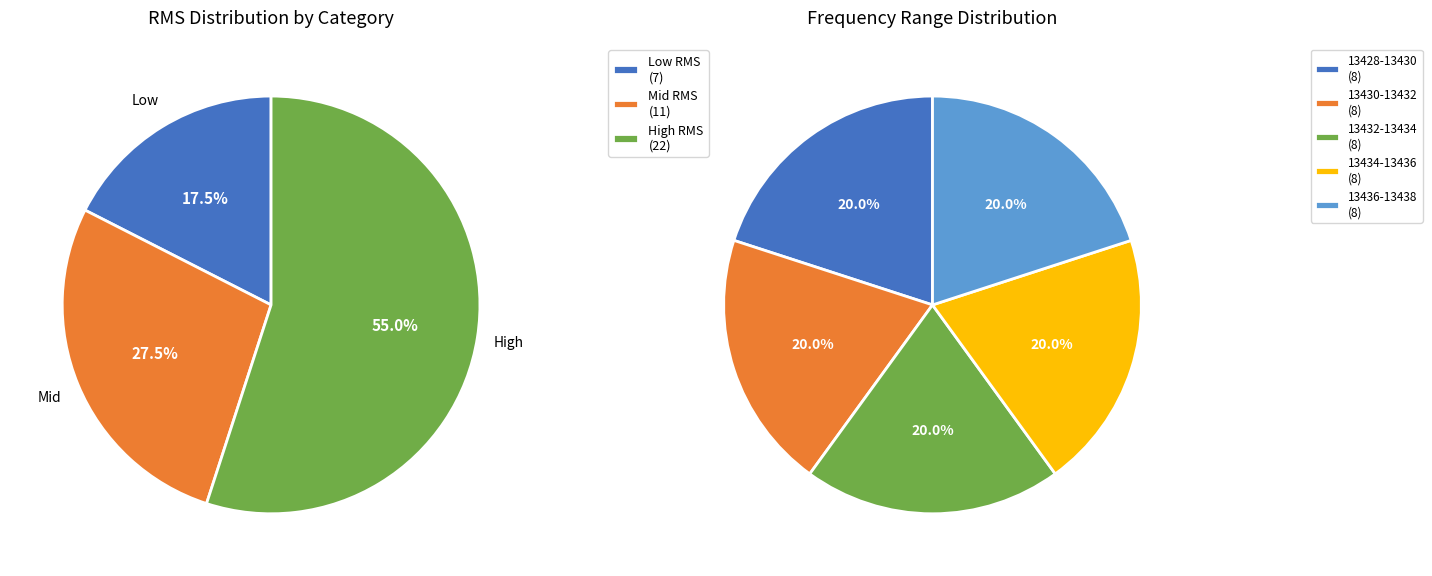

The 3 slice represents 31% of the pie. True or false?

False